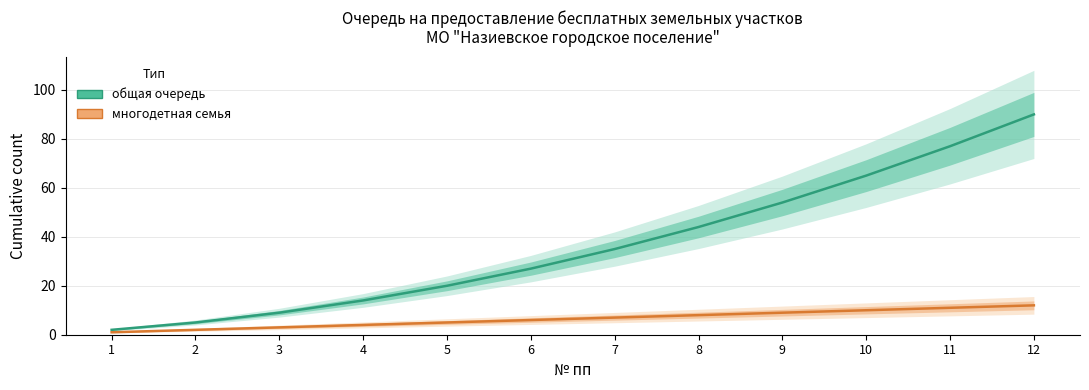

True or false: многодетная семья and общая очередь intersect in this chart.

False